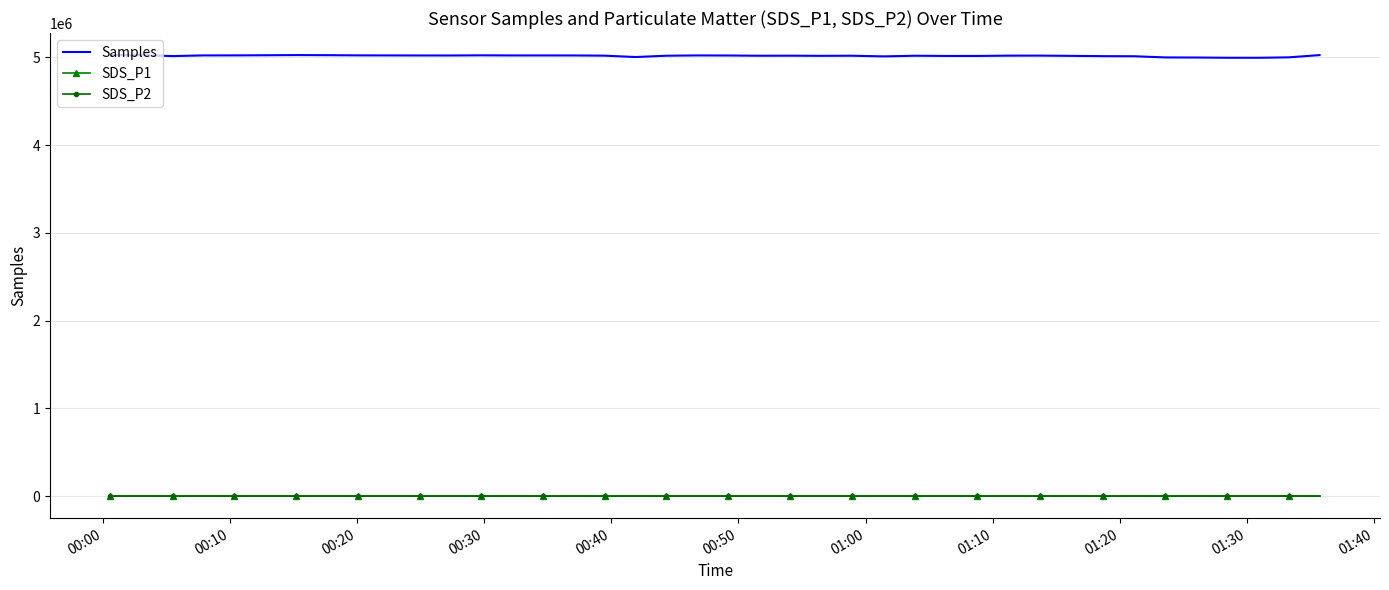

Which series has the largest total across all categories?

Samples